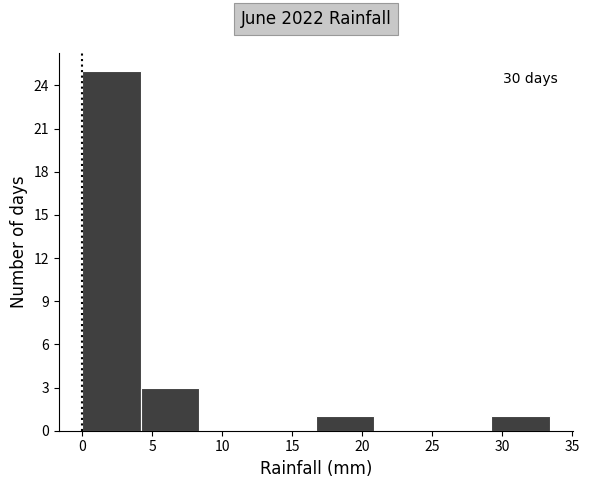

Which range on the x-axis has the tallest bar?

0.0 to 4.0